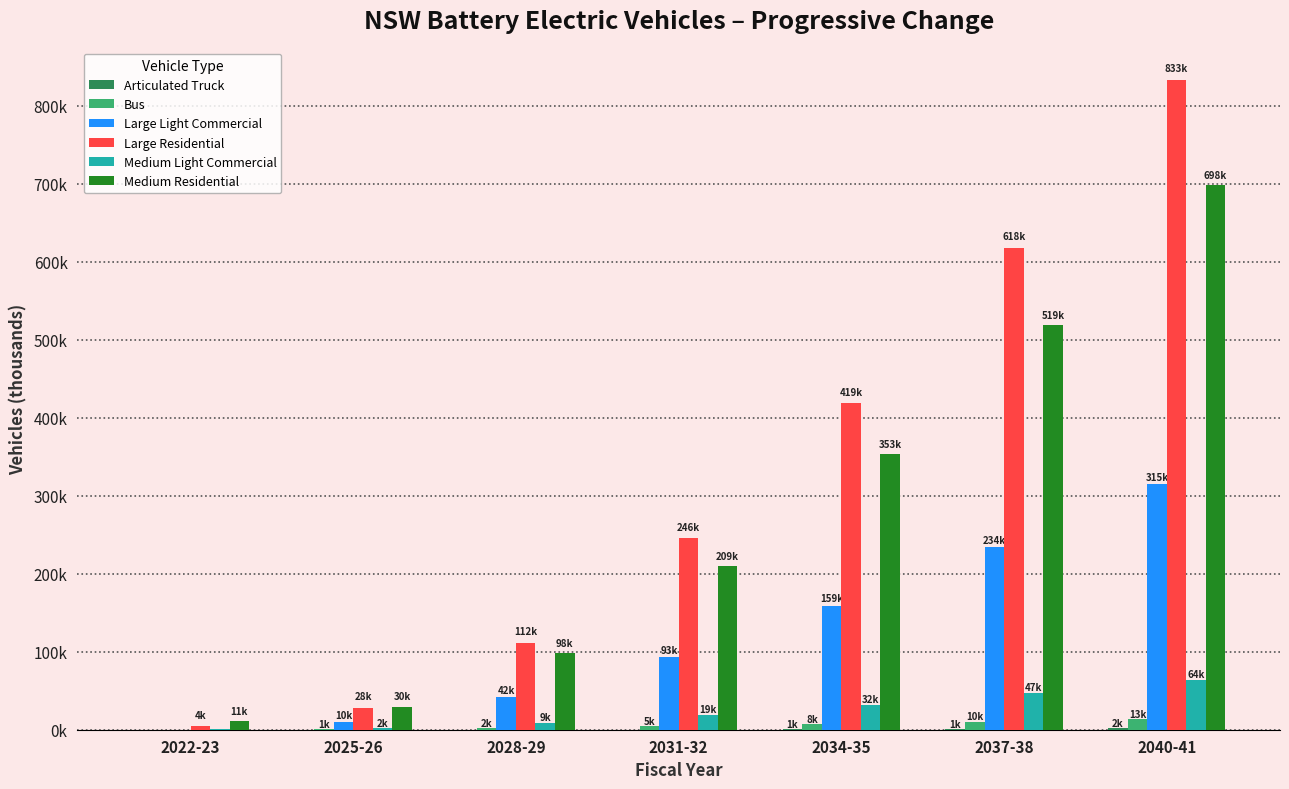

Are the bars horizontal?

No